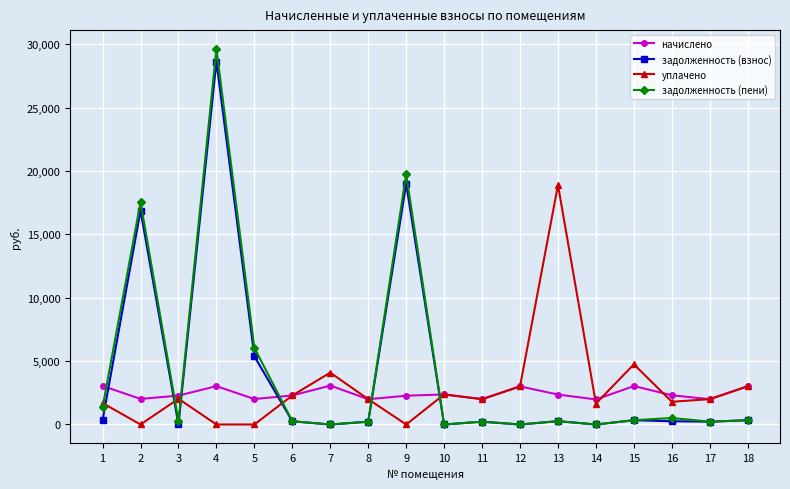

At which category is the sum across all series the highest?

4